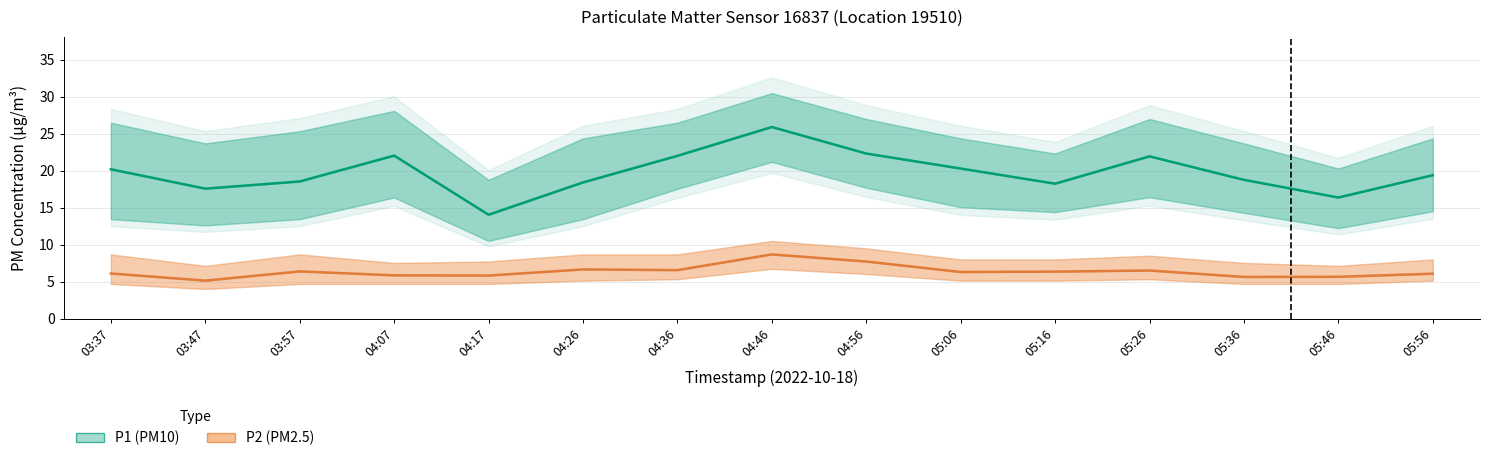

True or false: P2 (PM2.5) Estimate and P1 (PM10) Estimate cross at least once.

False